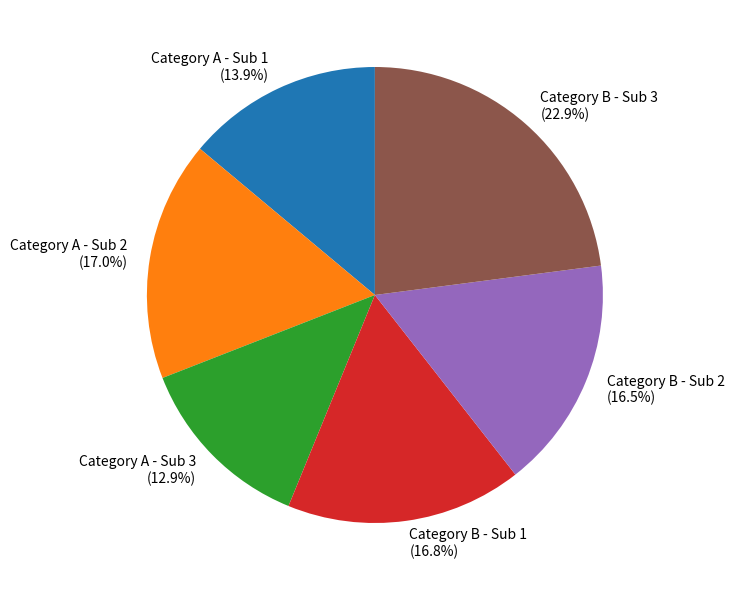

How many slices are in this pie chart?

6